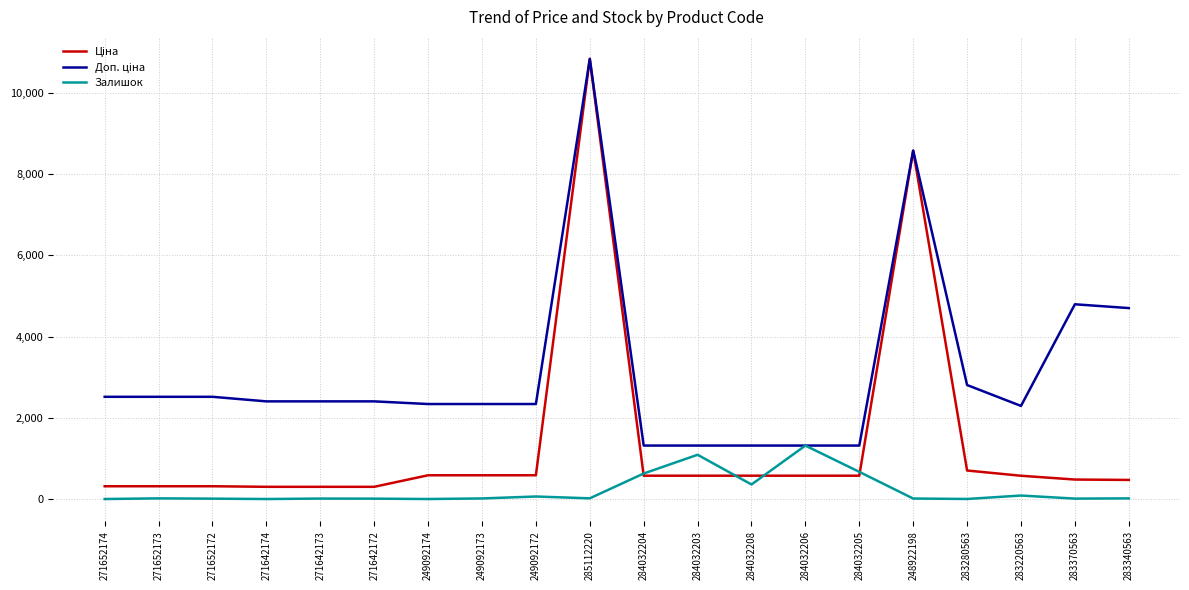

At which category is the sum across all series the highest?

285112220